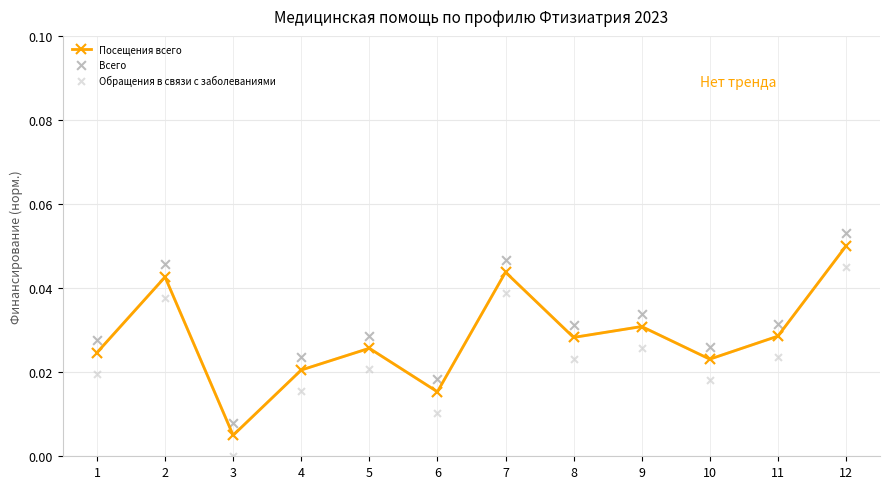

Which series has the largest total across all categories?

Всего